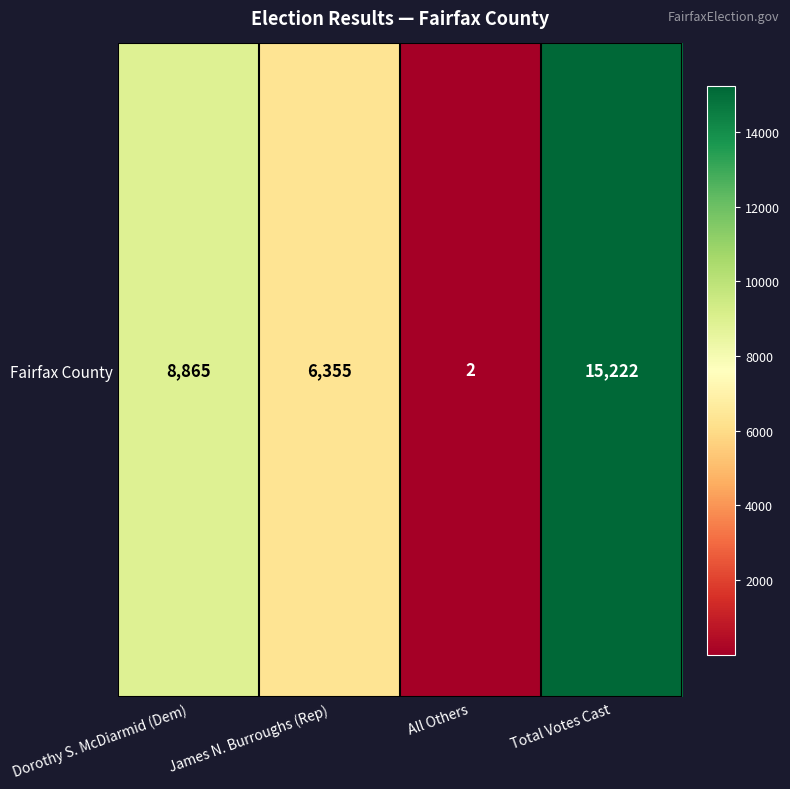

At which label does the data first exceed 8865?

Total Votes Cast